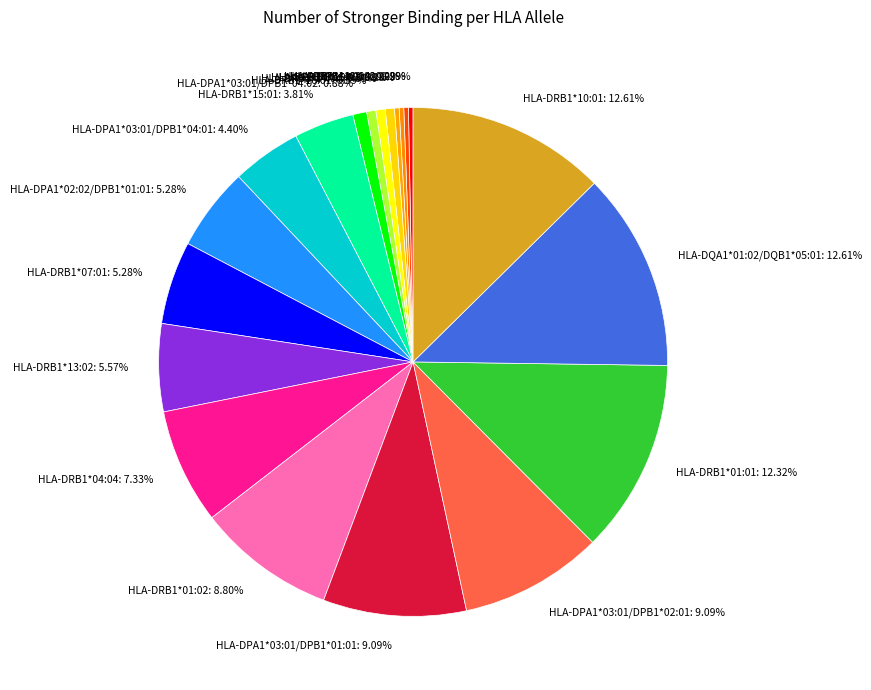

To the nearest percent, what is the difference between the HLA-DRB1*01:02 and HLA-DRB1*11:04 slice percentages?

9%